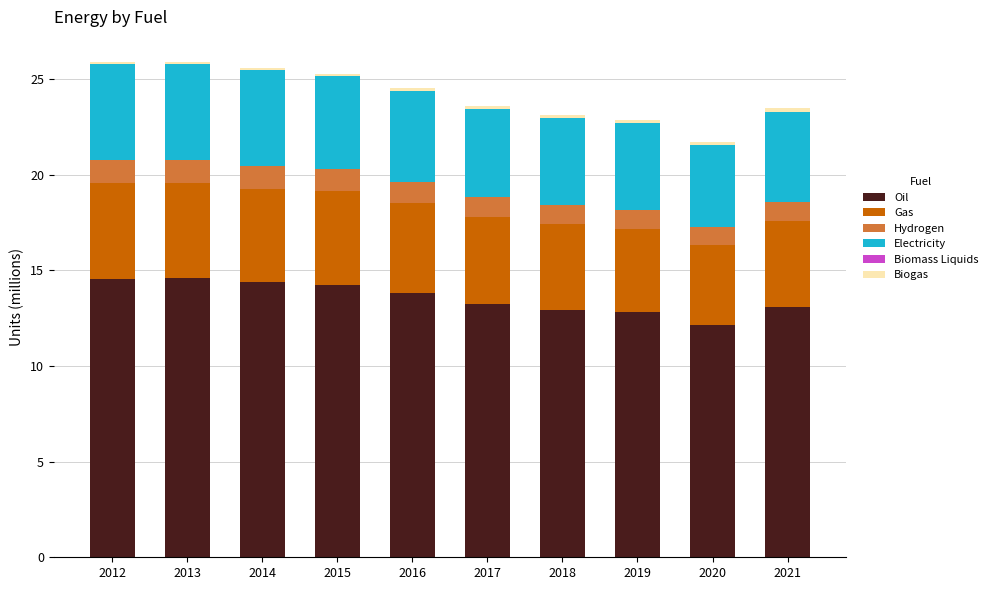

What is the sum of all Oil values?

135.8